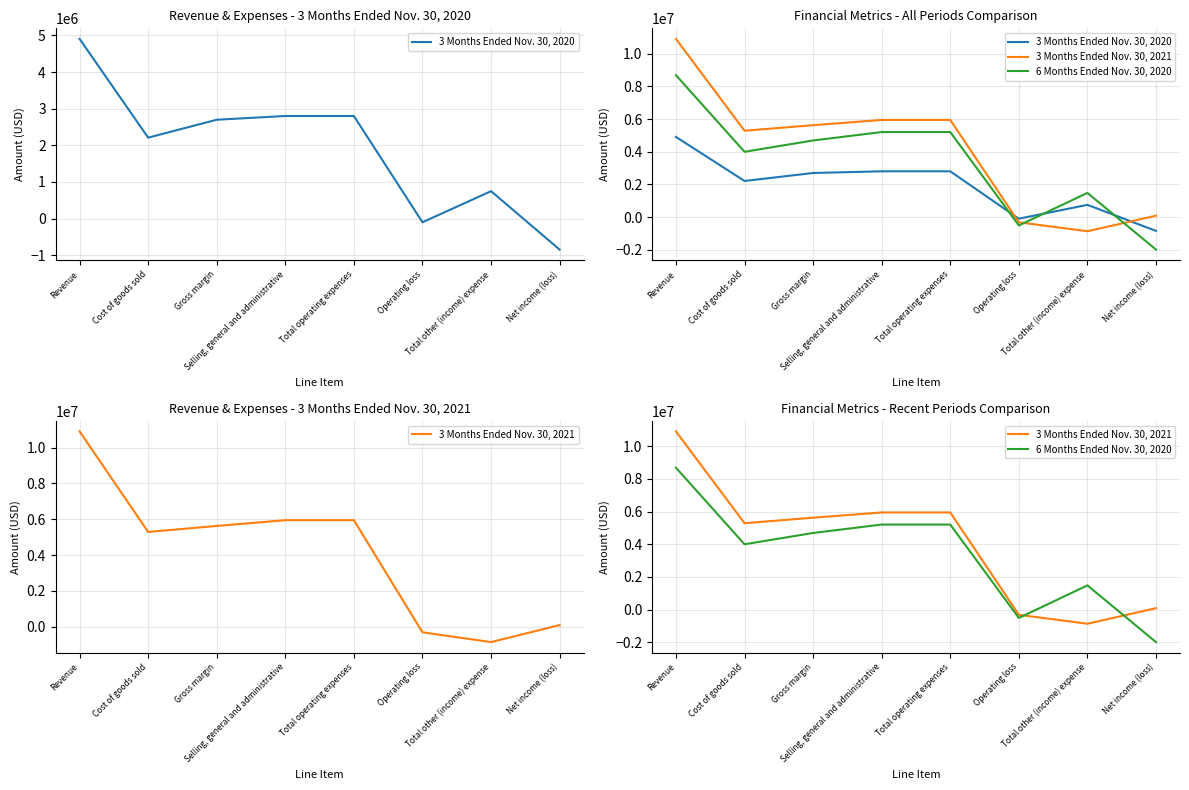

How many categories are shown in the chart?

8